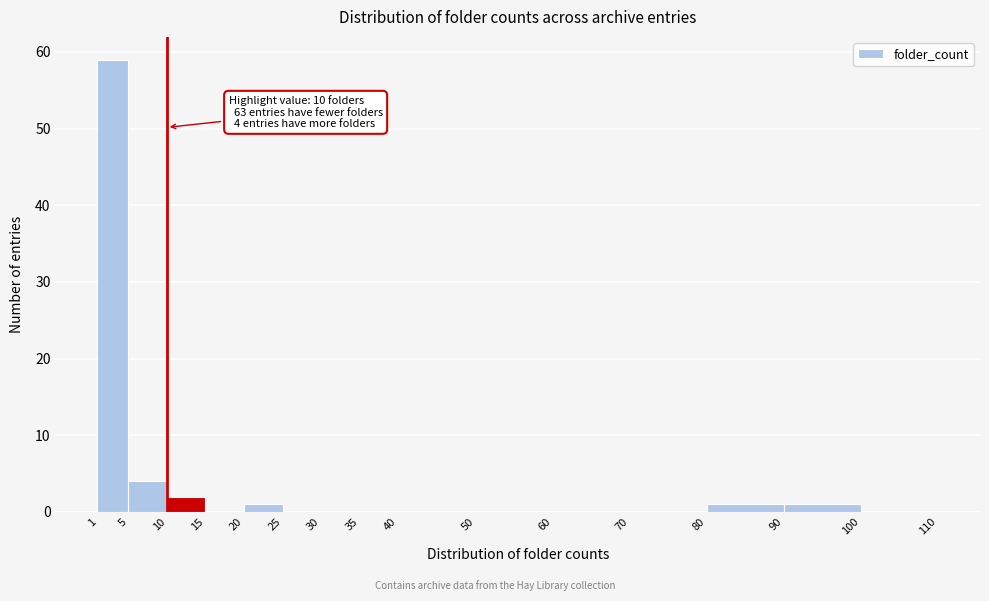

Over which range of the x-axis is the bar tallest?

1 to 5